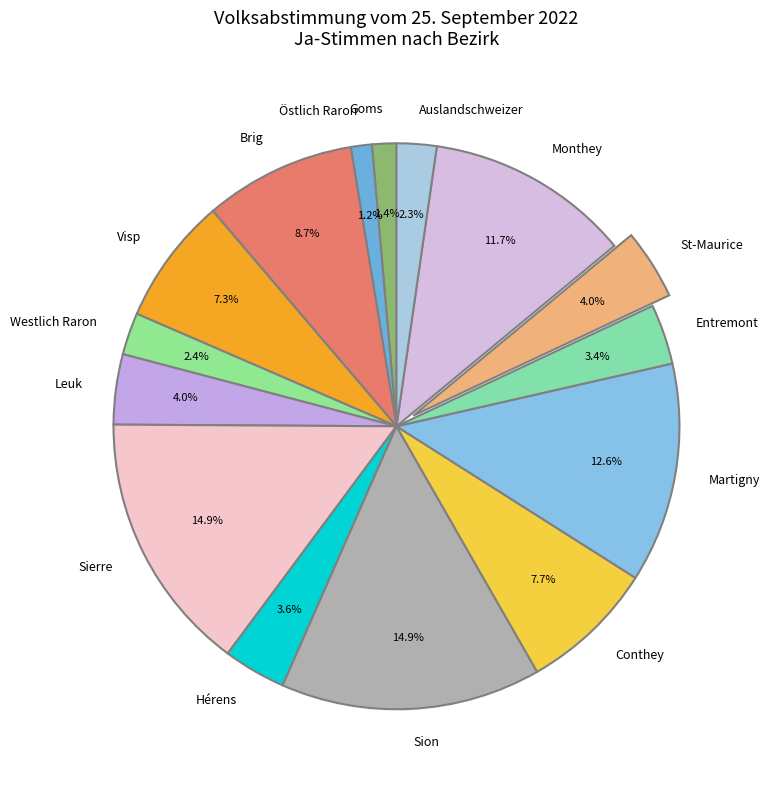

Does any single category account for the majority?

No